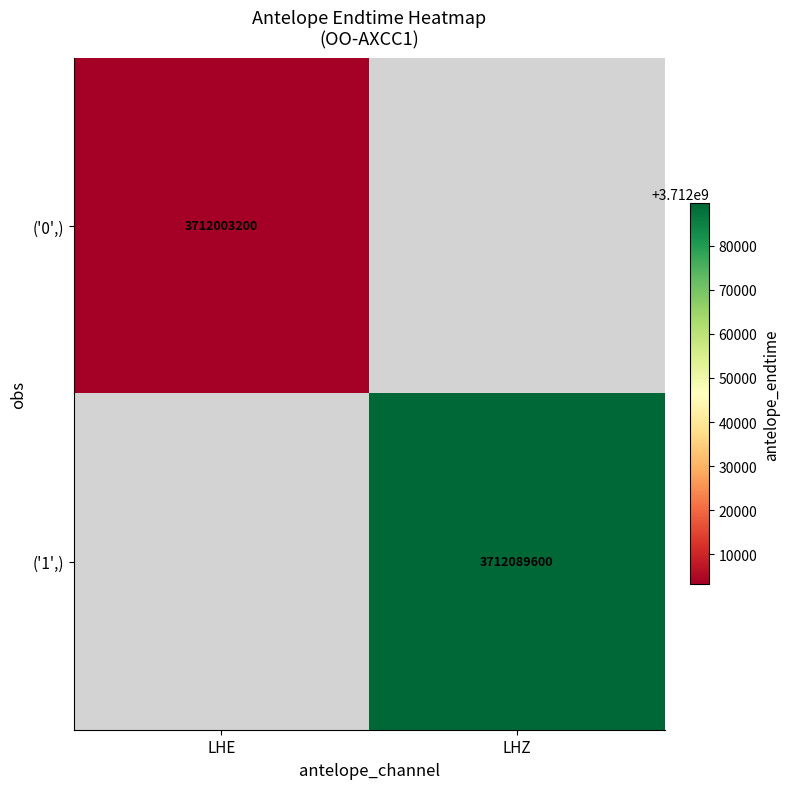

Is it true that ('0',) equals 3712003200 at LHE?

True